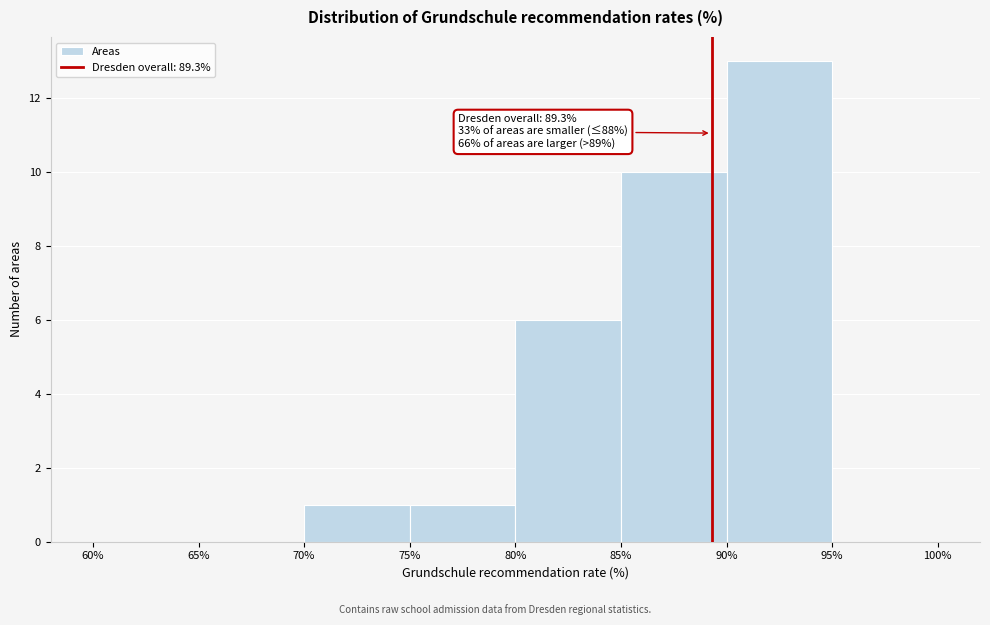

Over which range of the x-axis is the bar tallest?

90% to 95%